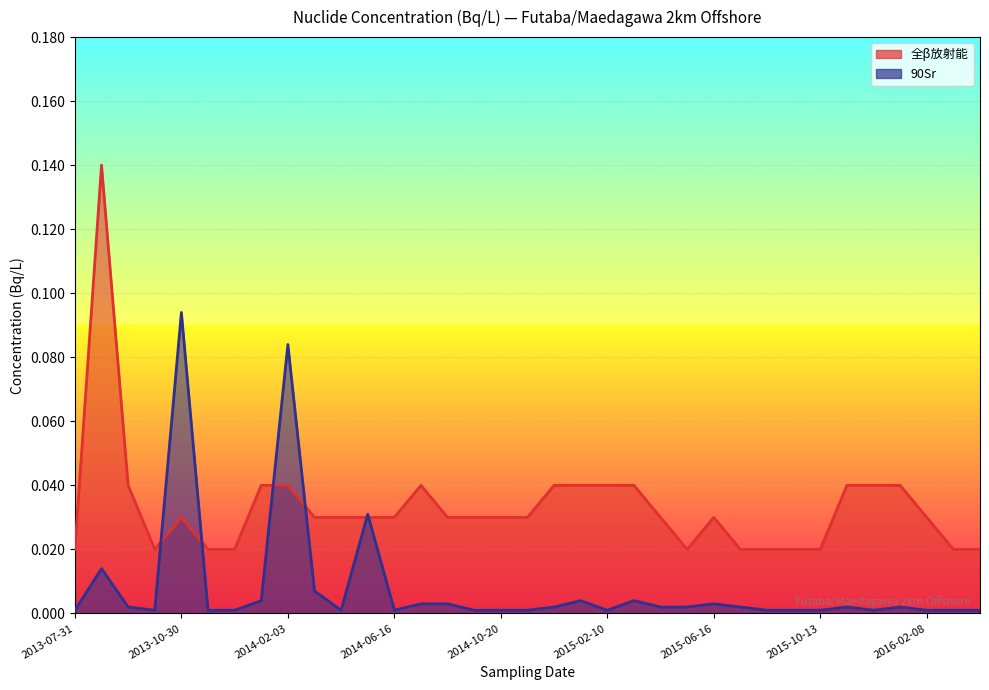

At which label does 90Sr reach its minimum?

2013-07-31